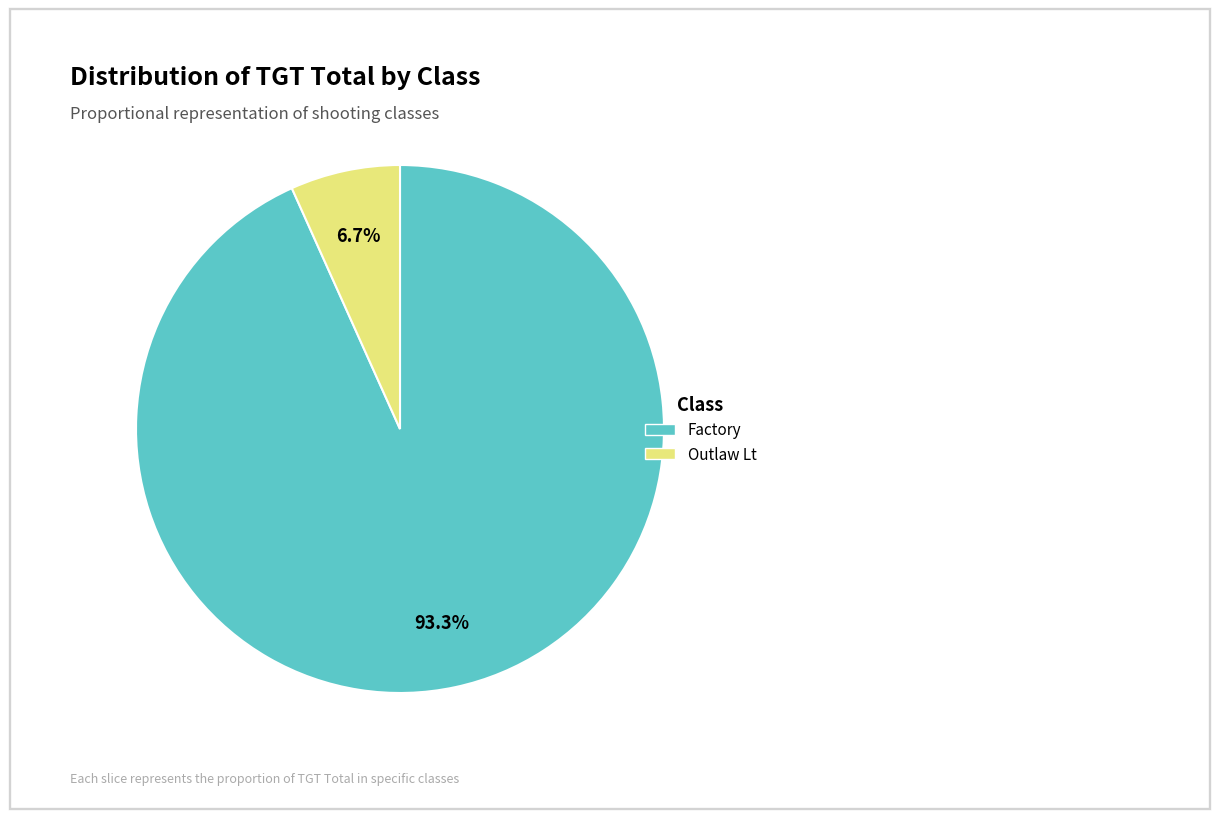

To the nearest percent, what portion does Outlaw Lt represent?

7%